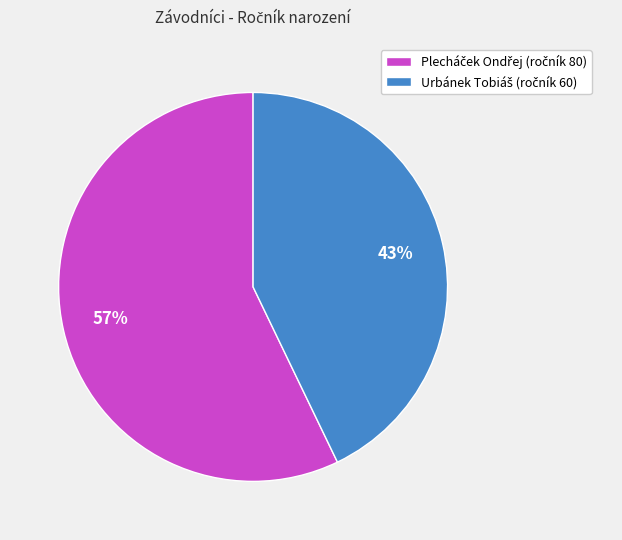

Does any single category account for the majority?

Yes